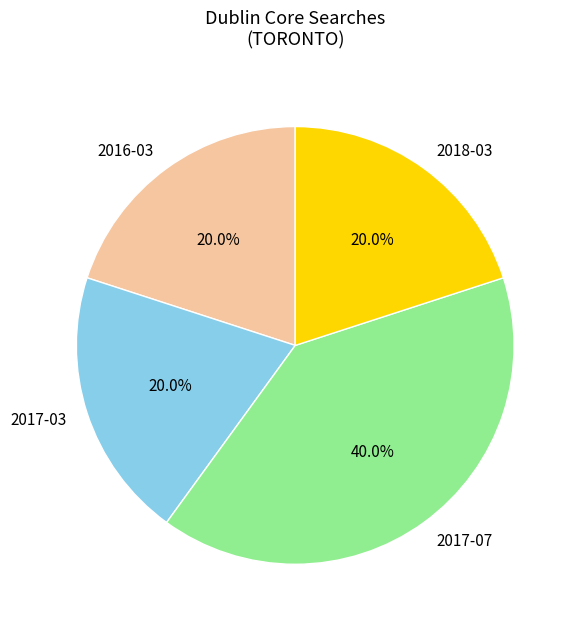

To the nearest percent, what is the difference between the 2016-03 and 2017-07 slice percentages?

20%